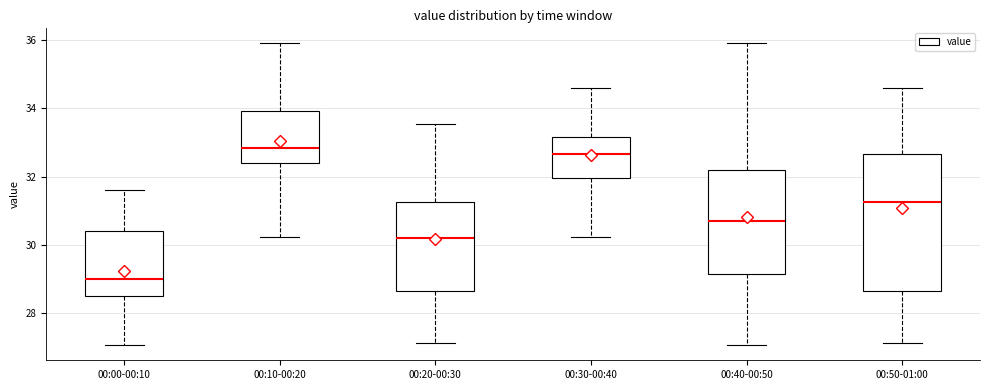

Comparing the boxes themselves (not the whiskers), which one is the tallest?

00:50-01:00